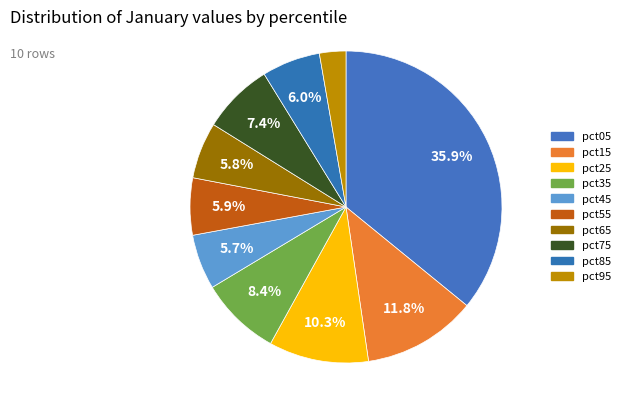

What percentage is the pct75 slice, to the nearest percent?

7%